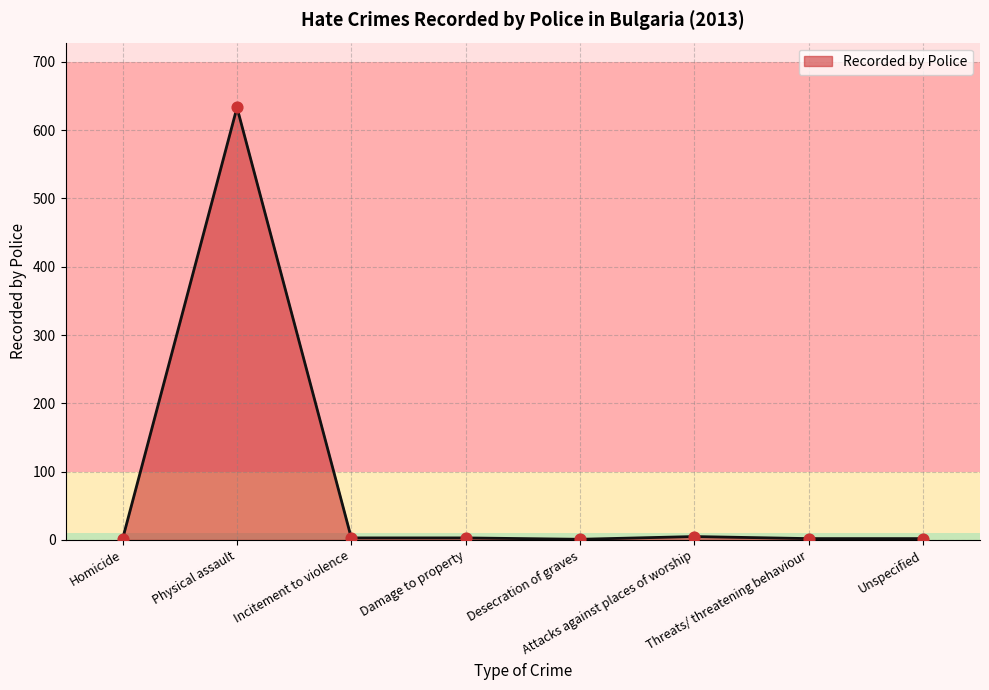

What is the ratio of the value at Threats/ threatening behaviour to the value at Desecration of graves?

2.0